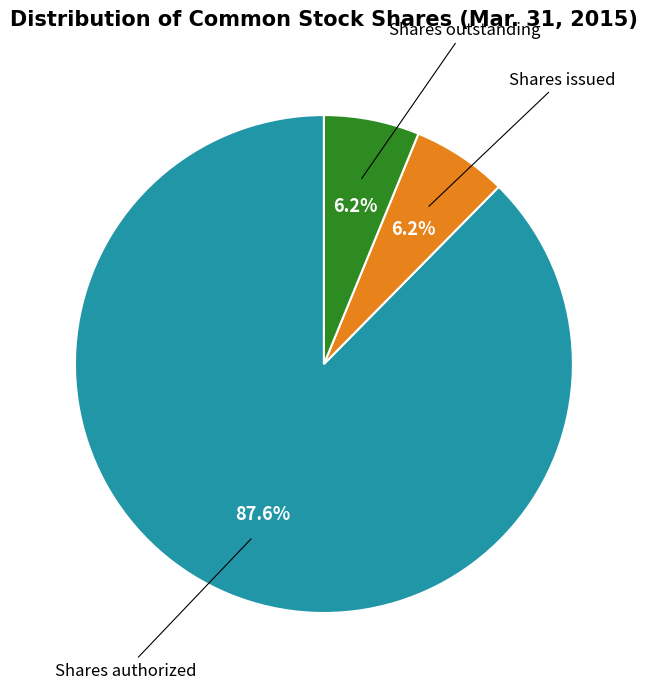

Which slice is the largest?

Shares authorized